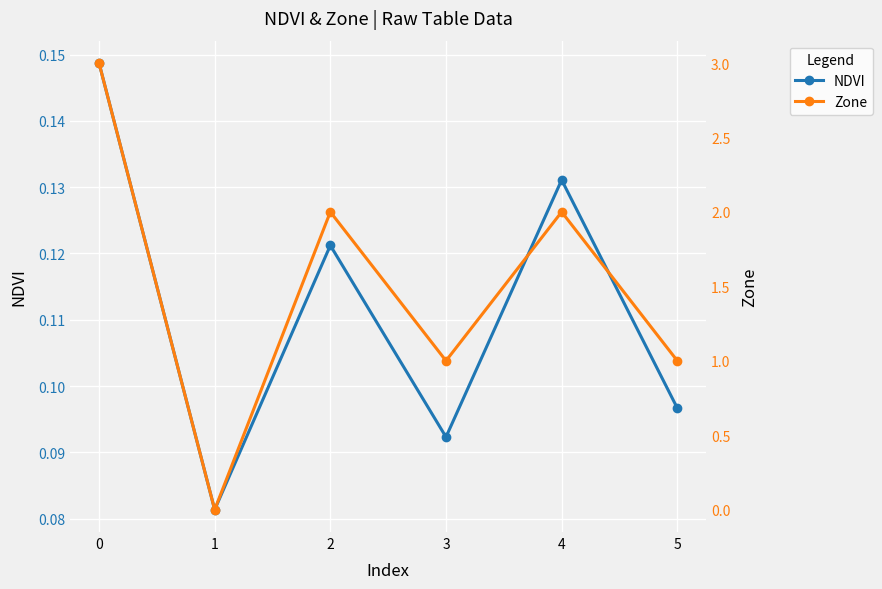

In Zone, how many points are lower than both neighbors (excluding endpoints)?

2